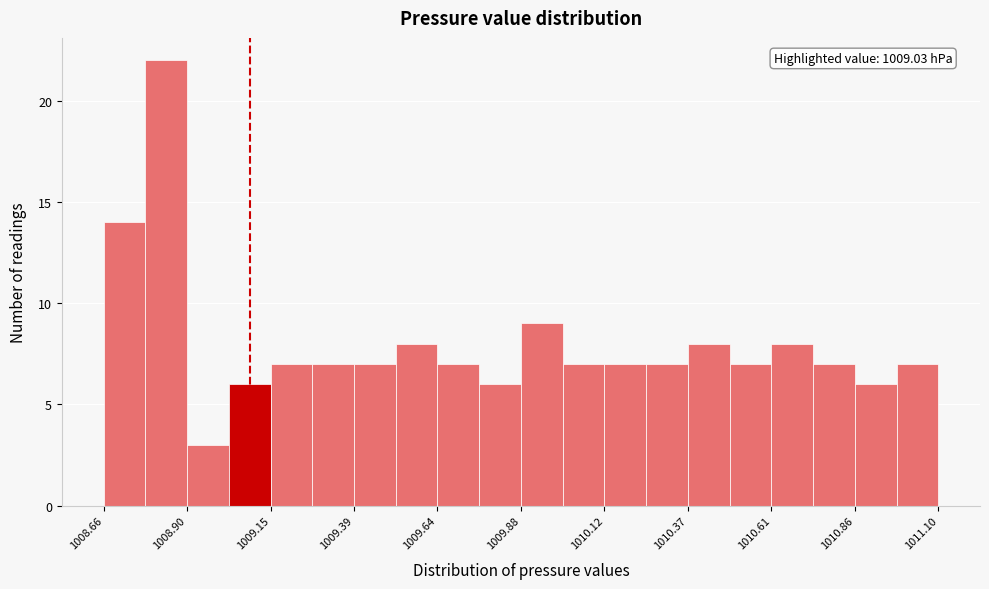

Around what value on the x-axis is the tallest bar? Give the approximate position of its centre, as read against the axis.

1008.85